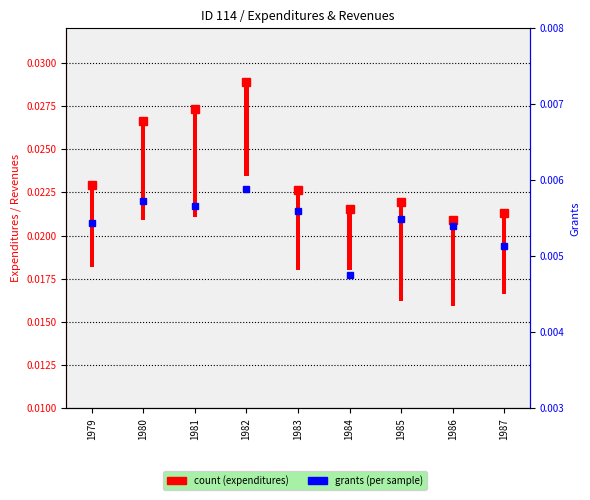

How many values are between 0 and 1?

9